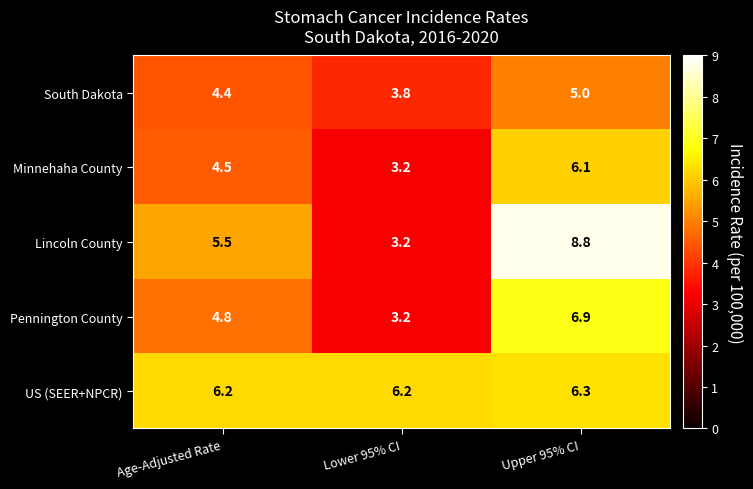

Read the South Dakota value at Lower 95% CI.

3.8